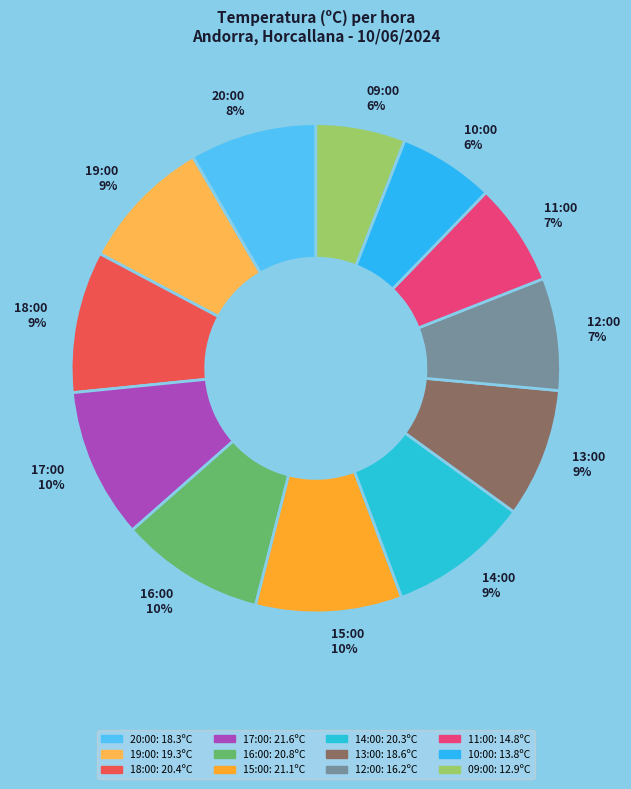

To the nearest percent, what percentage of the pie is 15:00?

10%